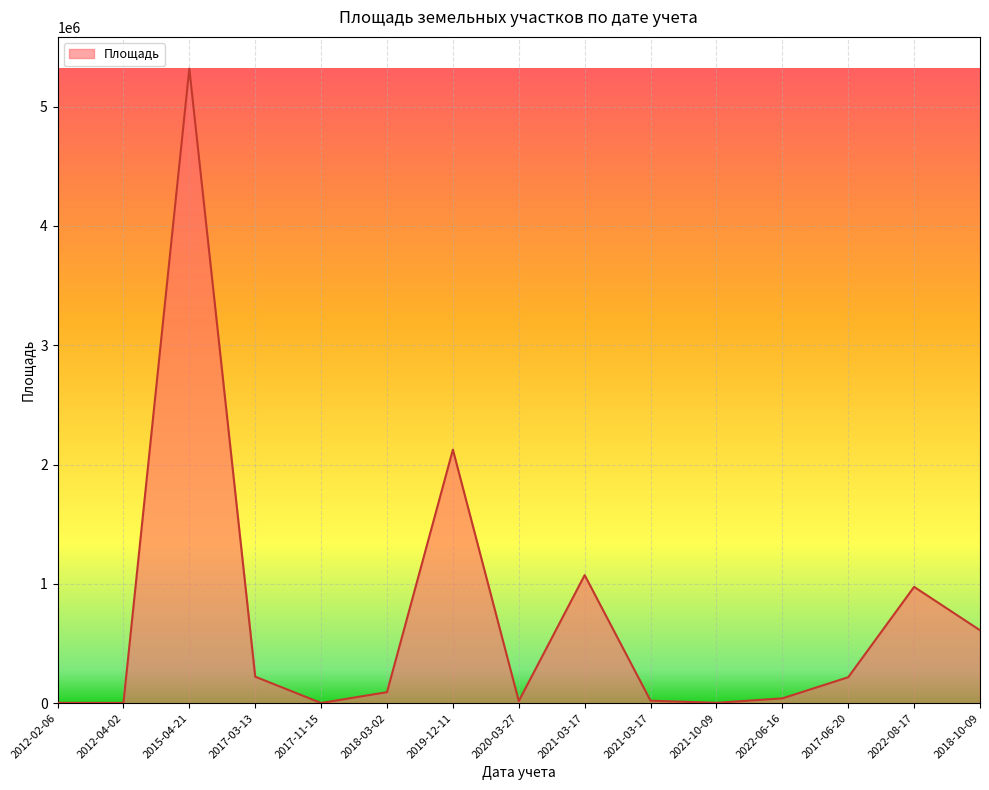

List the labels in order of value, smallest first.

2017-11-15, 2012-04-02, 2012-02-06, 2021-10-09, 2020-03-27, 2021-03-17, 2022-06-16, 2018-03-02, 2017-06-20, 2017-03-13, 2018-10-09, 2022-08-17, 2021-03-17, 2019-12-11, 2015-04-21